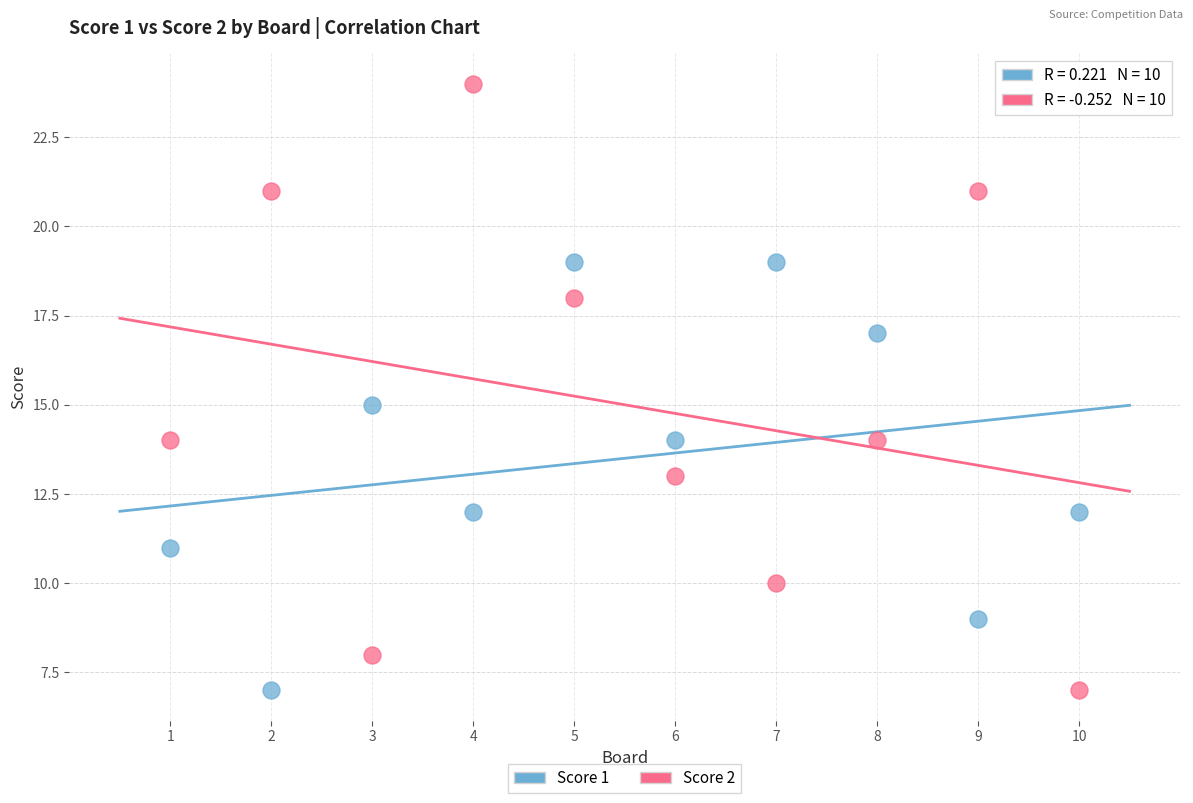

Which series reaches the maximum Y coordinate?

Score 2